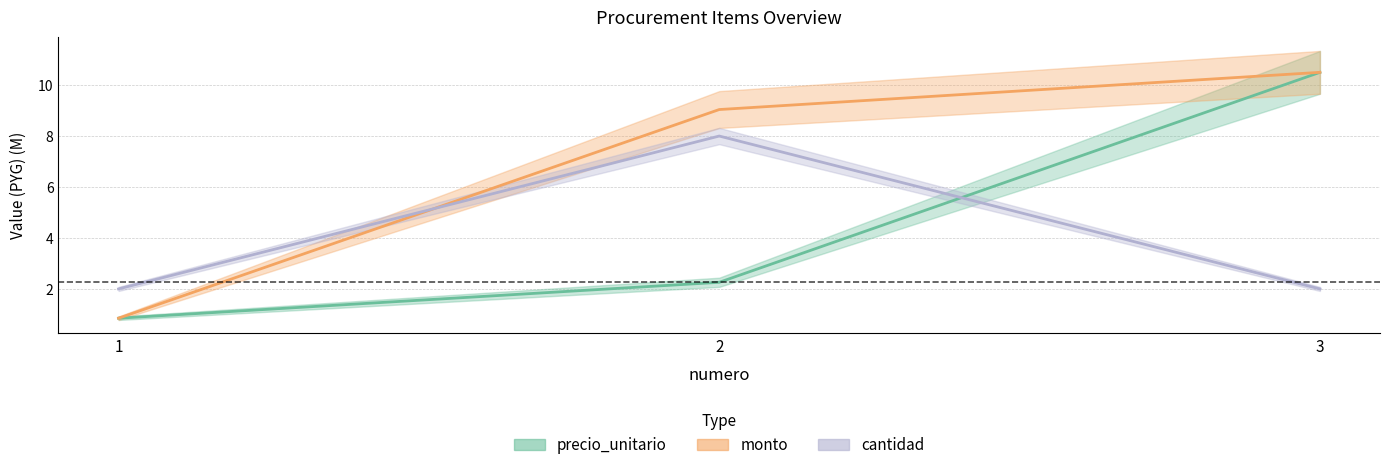

Between 2 and 1, which is larger?

2